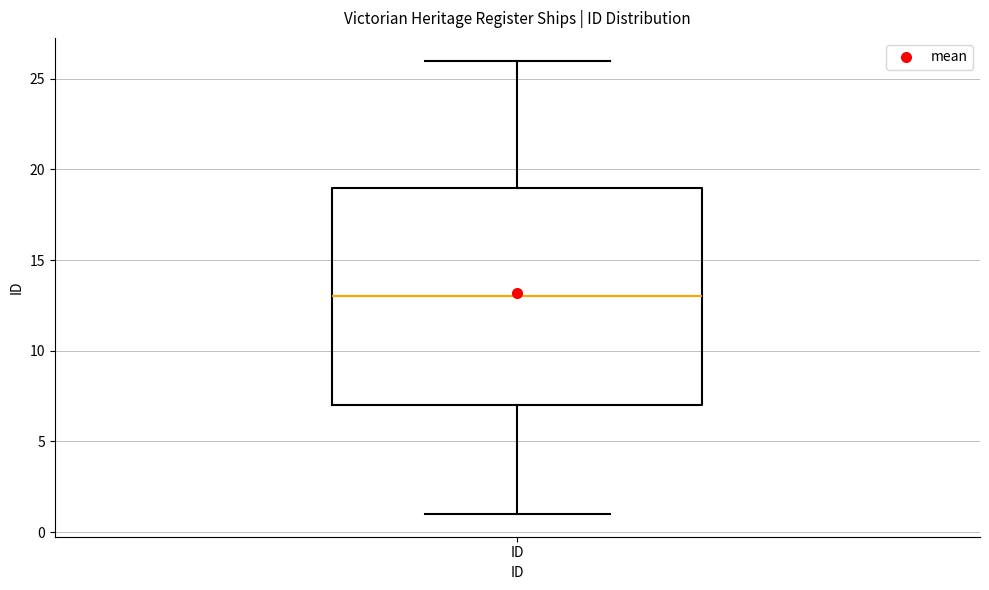

Transcribe this box plot: give where the median line is, the range the box spans, and where the two whiskers end, as read against the y-axis. The values are not printed on the chart, so give them approximately, as read against the axis.

median 13, box 7 to 19, whiskers 1 to 26